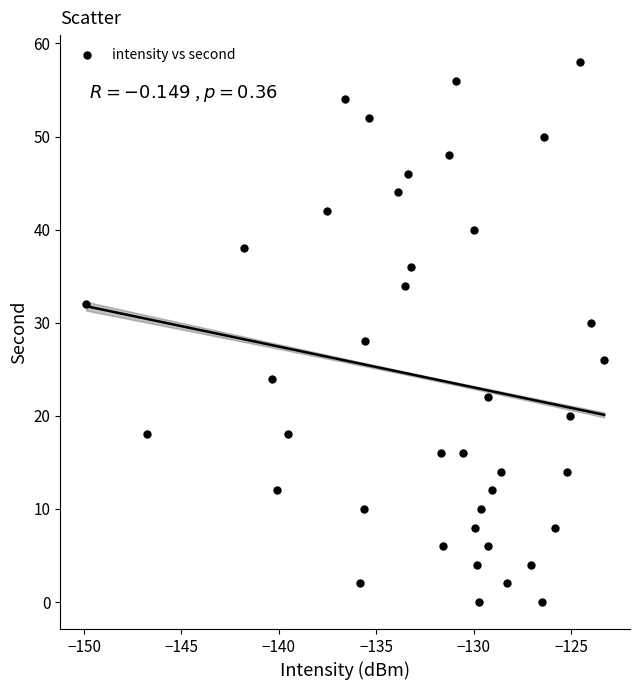

What is the range of Y values (max minus min)?

58